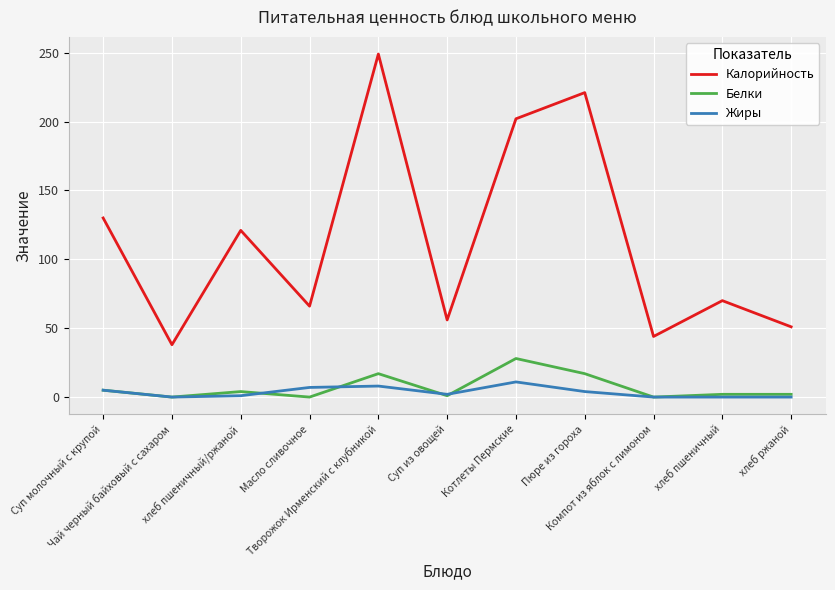

At which category does Калорийность reach its first local peak?

хлеб пшеничный/ржаной